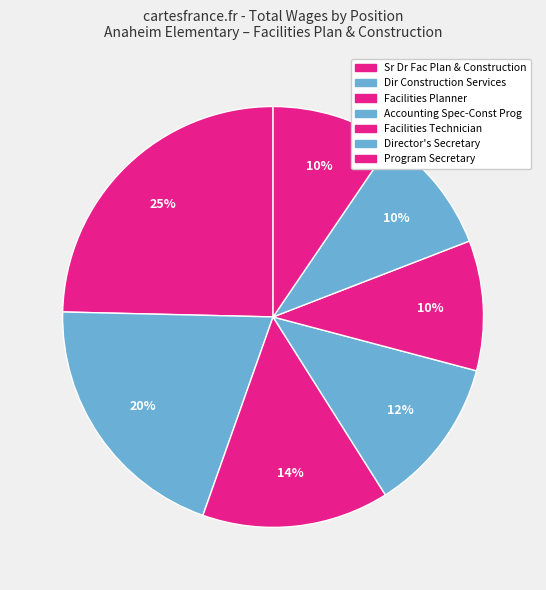

What percentage is the Director's Secretary slice, to the nearest percent?

10%